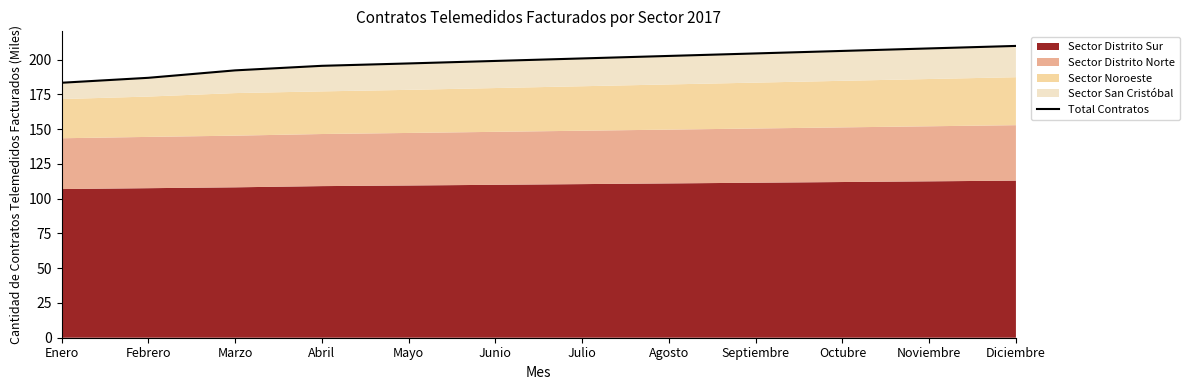

What is the approximate value at Febrero?

187.0